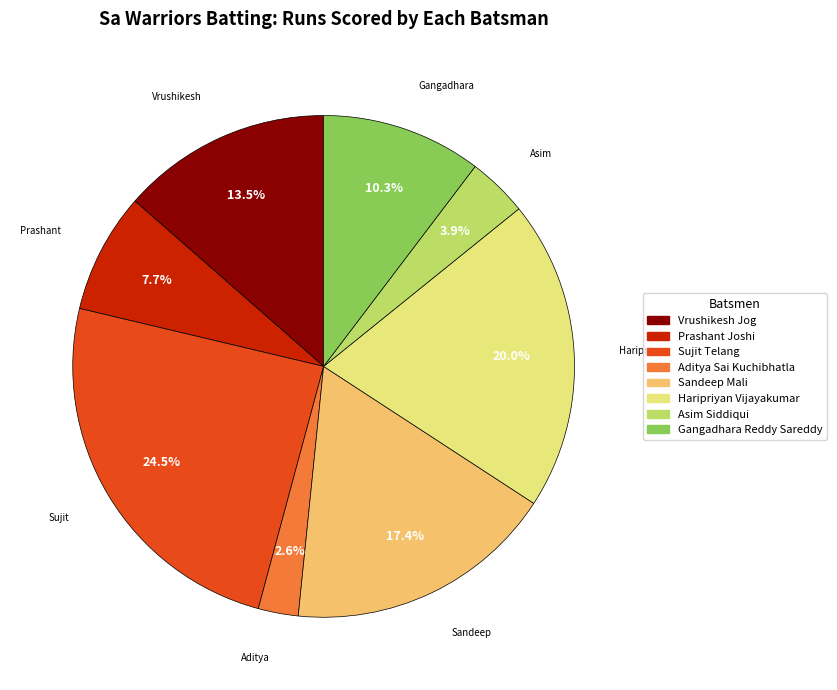

Count the number of slices in the pie.

8